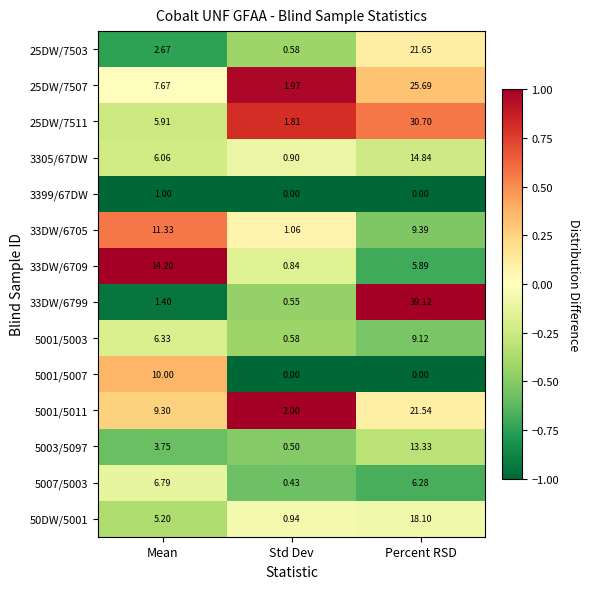

Is the value of 3305/67DW at Mean greater than the value of 5007/5003 at Mean?

No